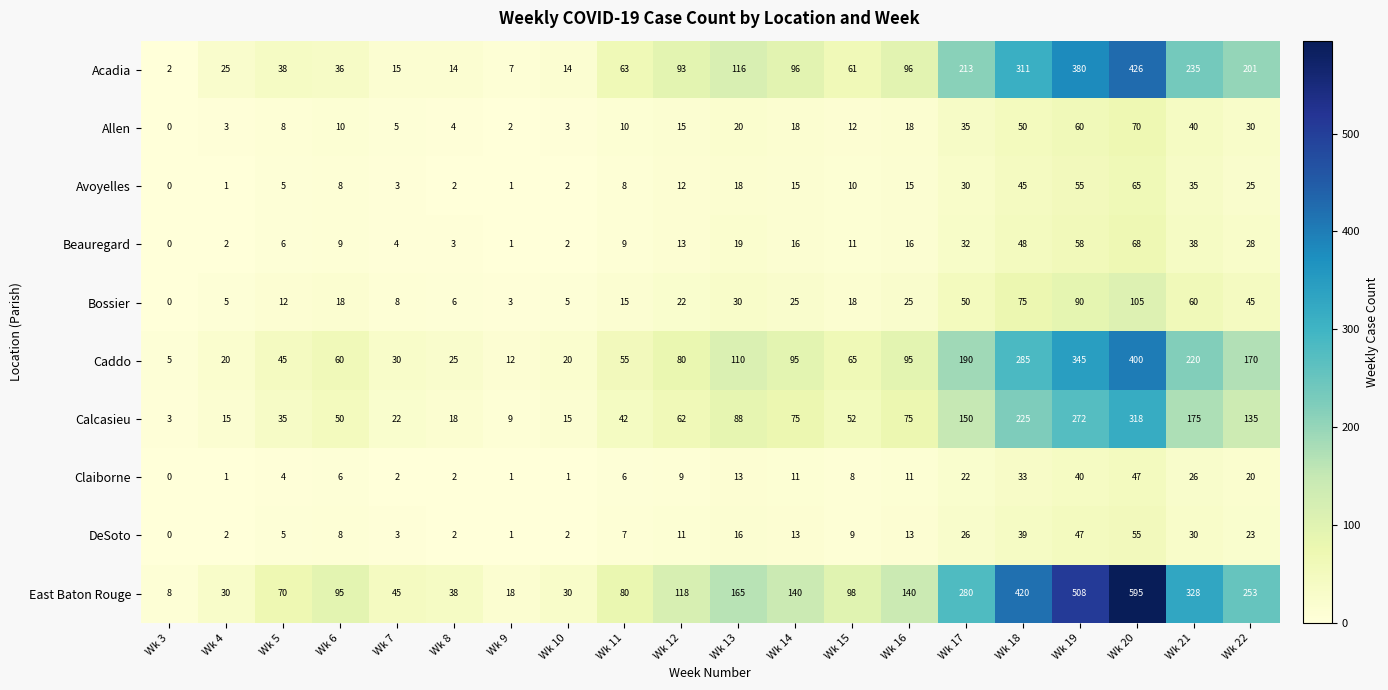

What is the greatest value displayed?

595